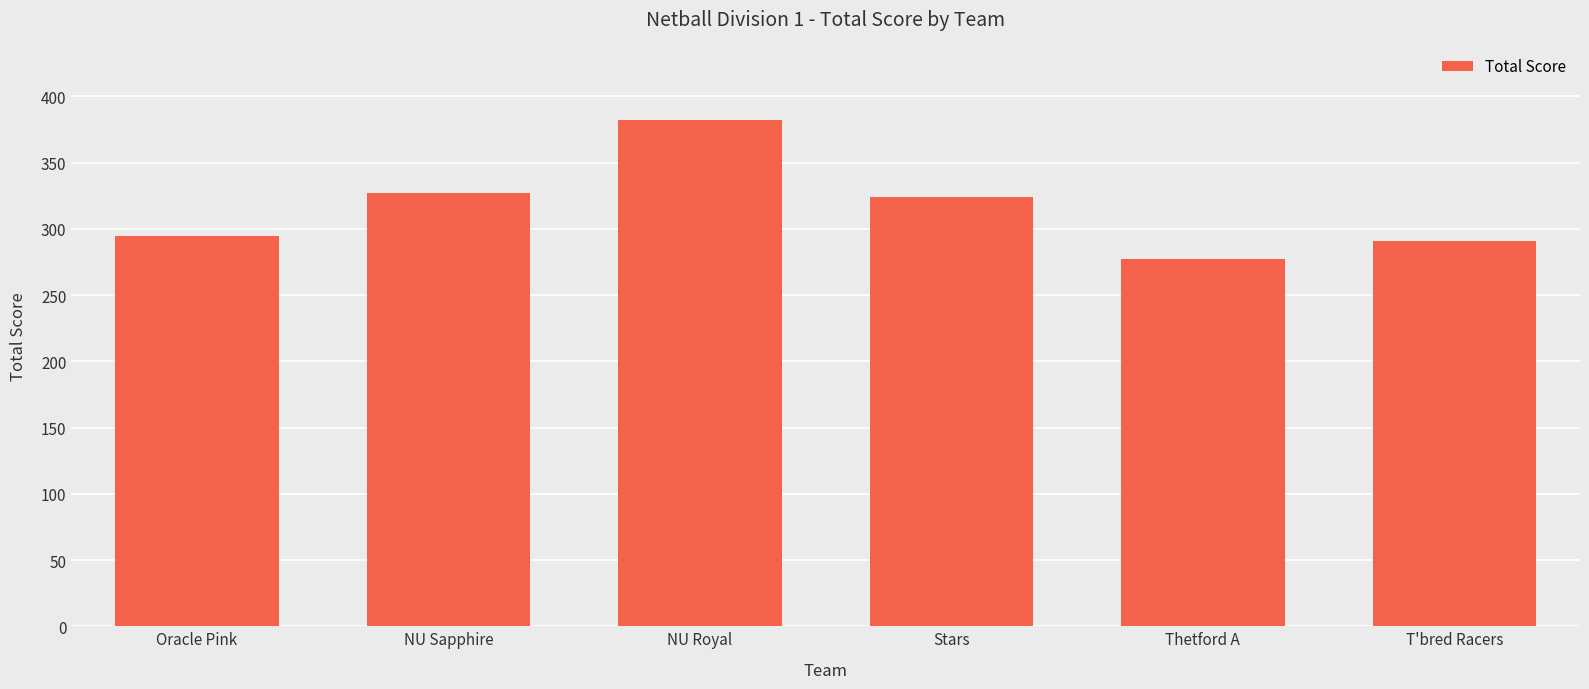

Which category has the lowest value across all series?

Thetford A